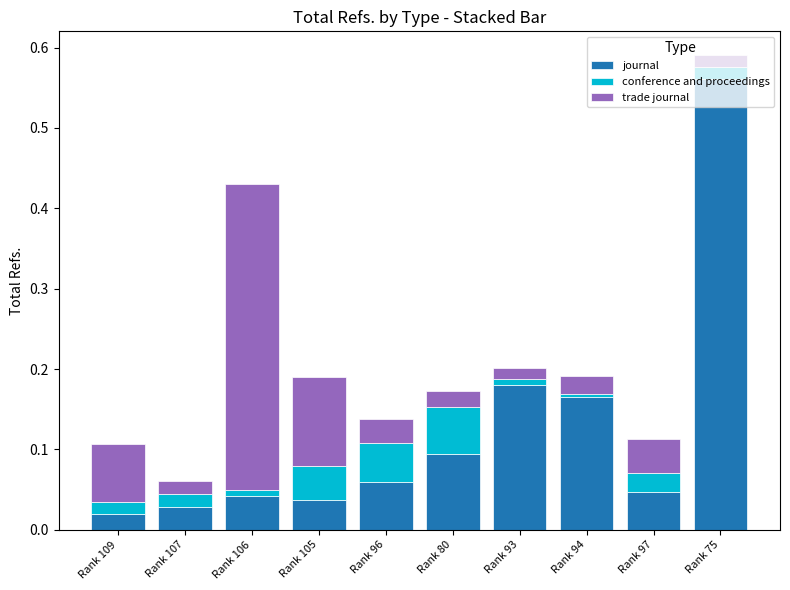

At which category is the sum across all series the highest?

Rank 75